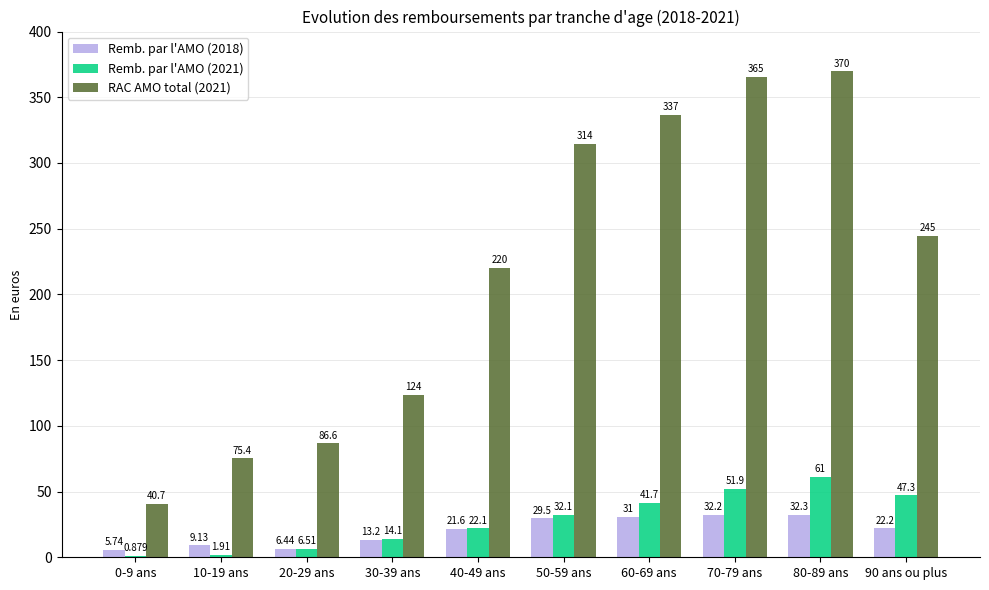

How many groups of bars are there?

10